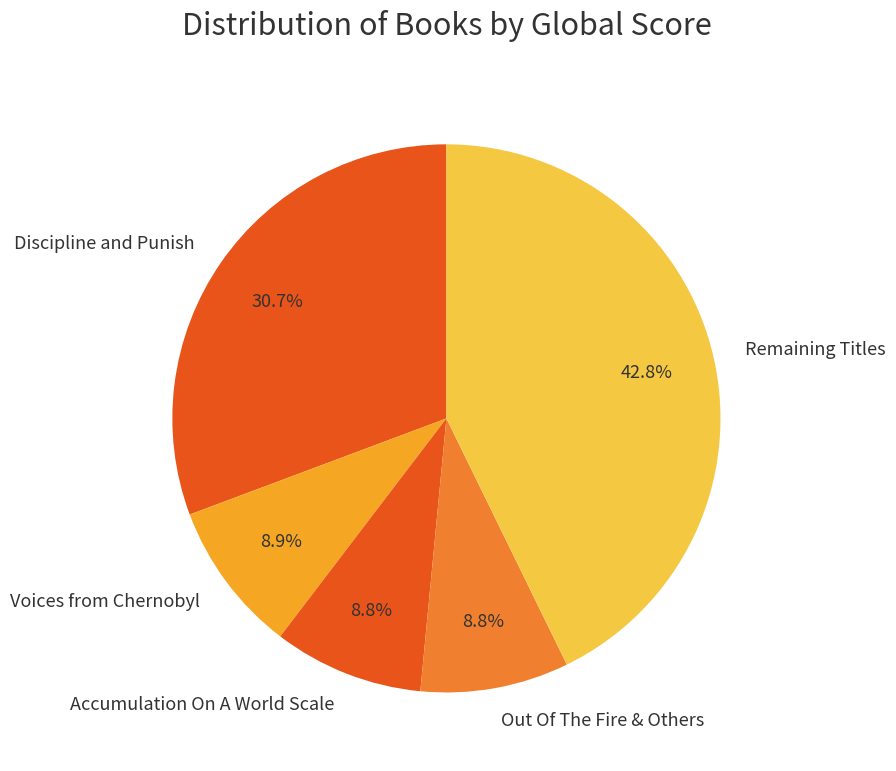

Does any single category account for the majority?

No